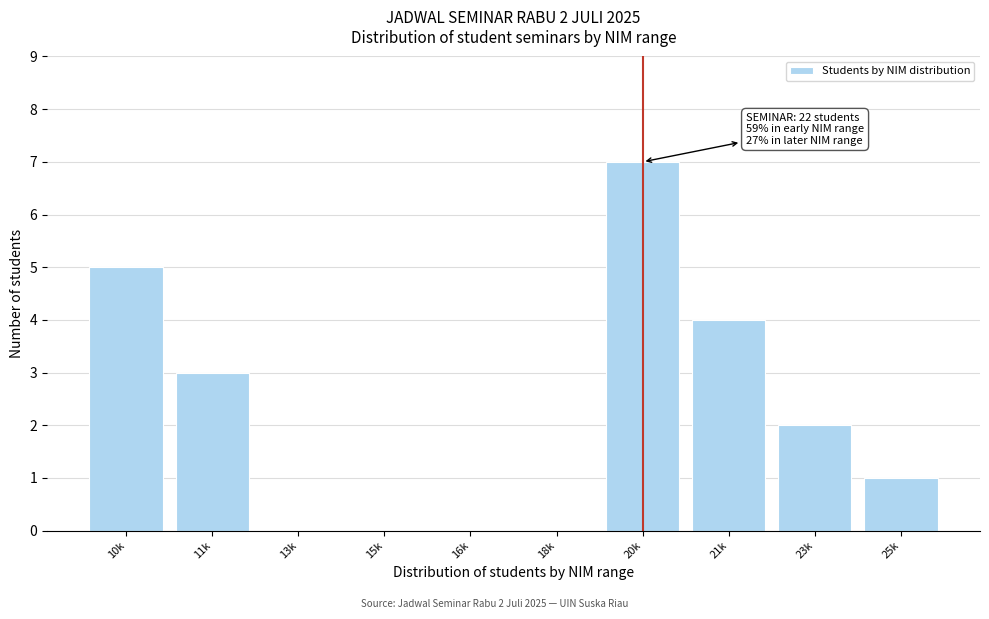

Reading left to right, transcribe all the data shown in this chart.

10k=5	11k=3	13k=0	15k=0	16k=0	18k=0	20k=7	21k=4	23k=2	25k=1